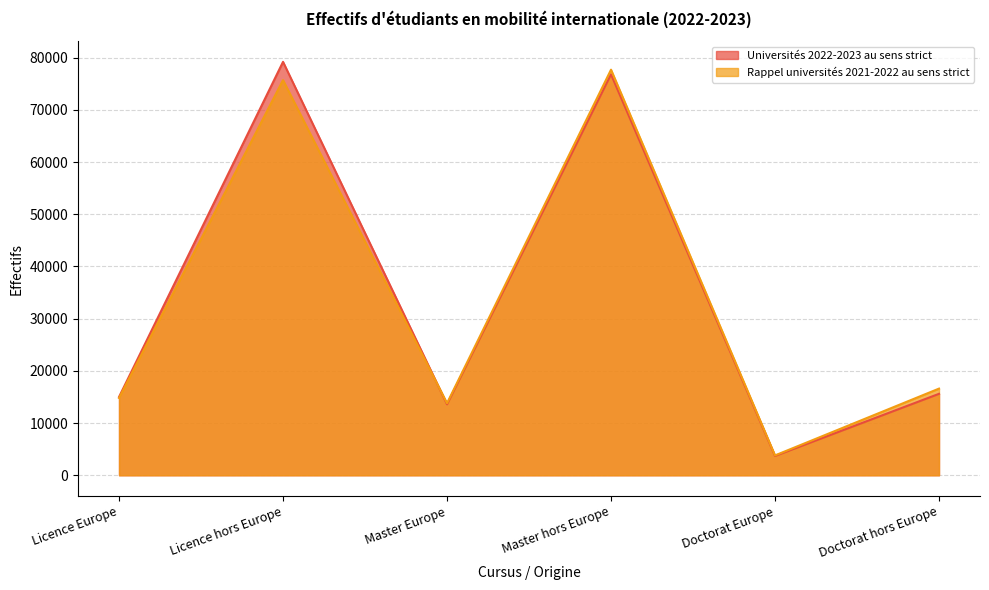

What is the difference between the highest and lowest values at Master Europe?

200